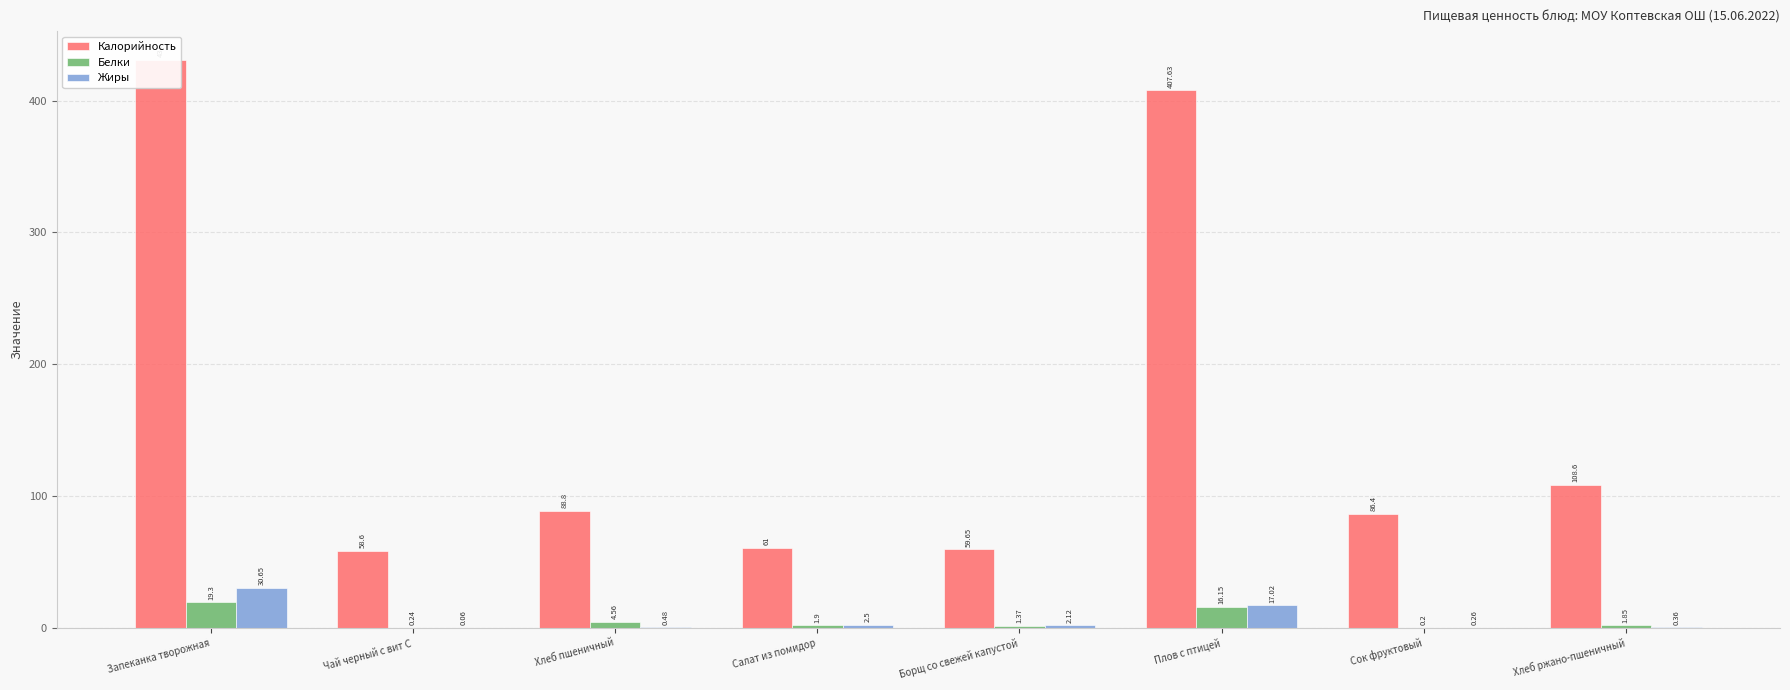

How many values in the Белки series exceed 1?

6